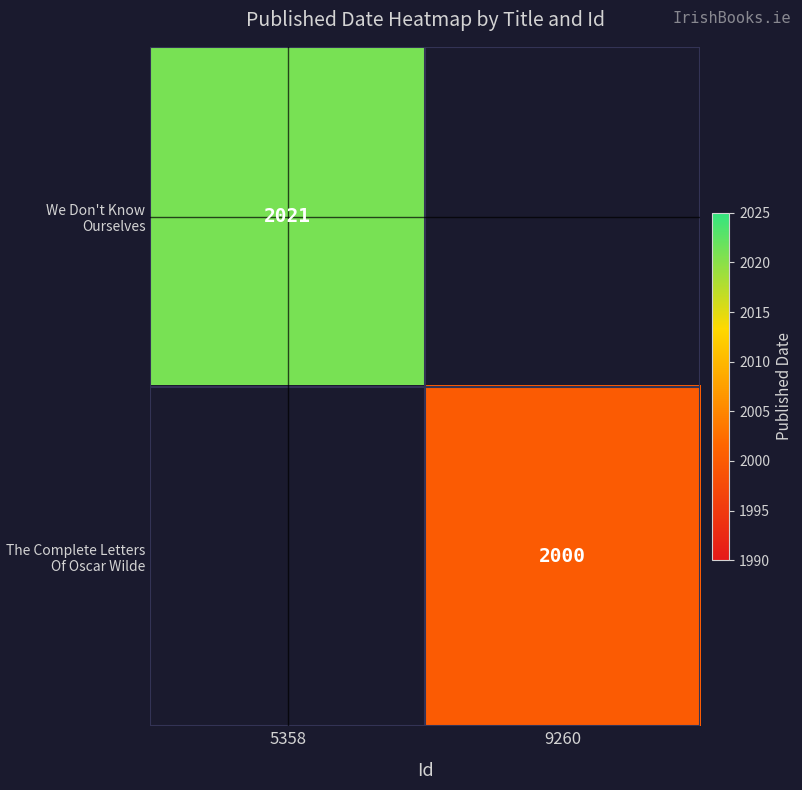

Is the value of The Complete Letters Of Oscar Wilde at 9260 greater than the value of We Don't Know Ourselves at 5358?

No